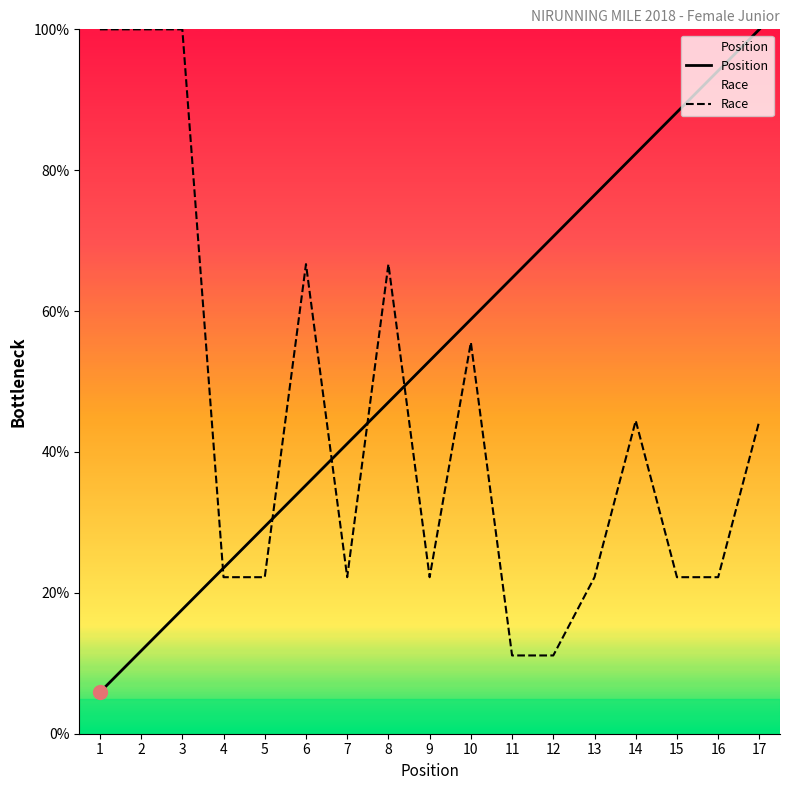

What is the sum of all Race values?

755.6